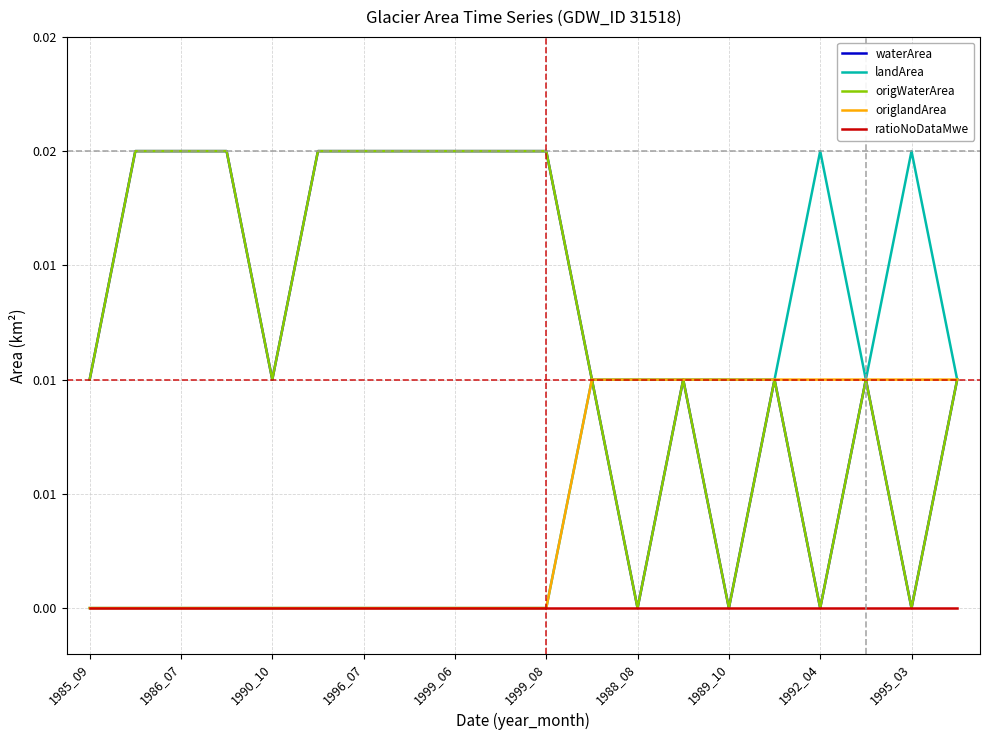

At which category is the sum across all series the highest?

1986_07